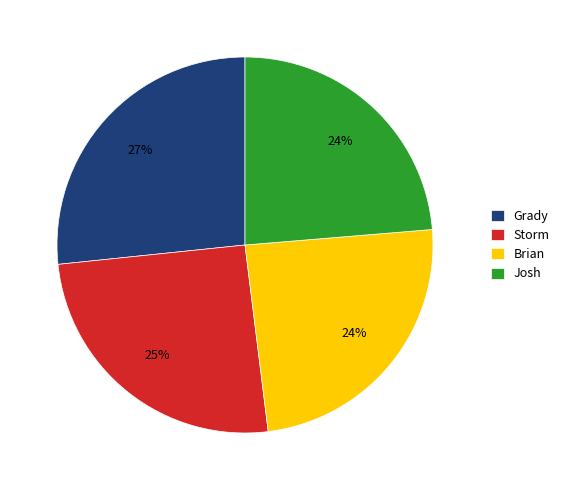

Which has a higher value, Grady or Josh?

Grady